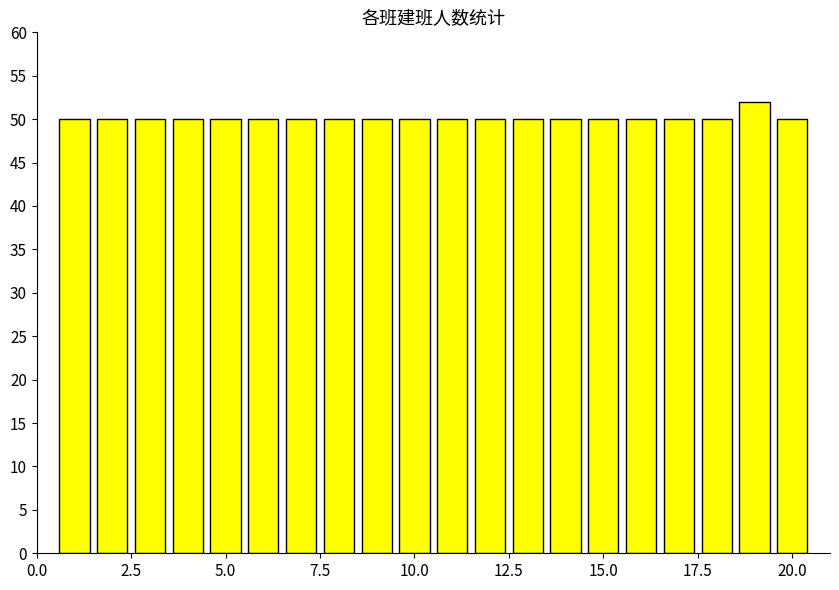

What is the average value?

50